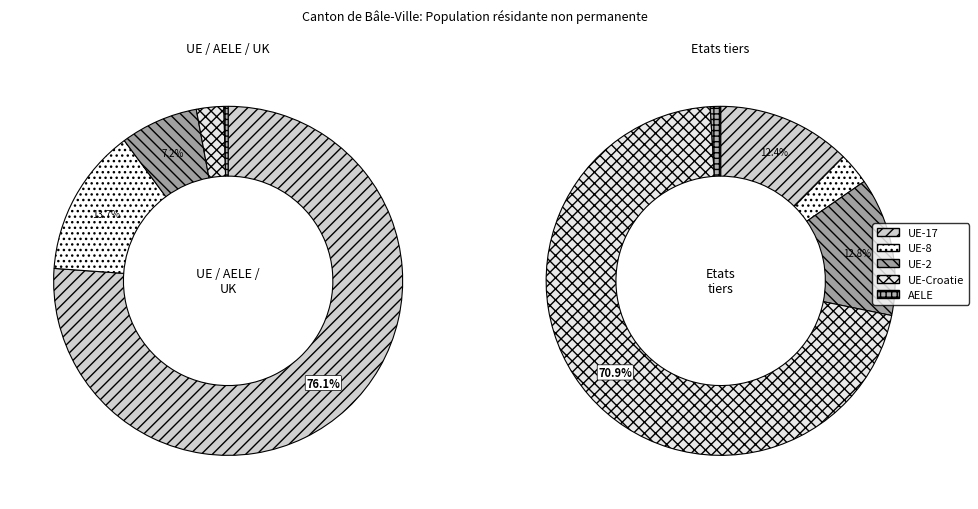

Count the number of slices in the pie.

5